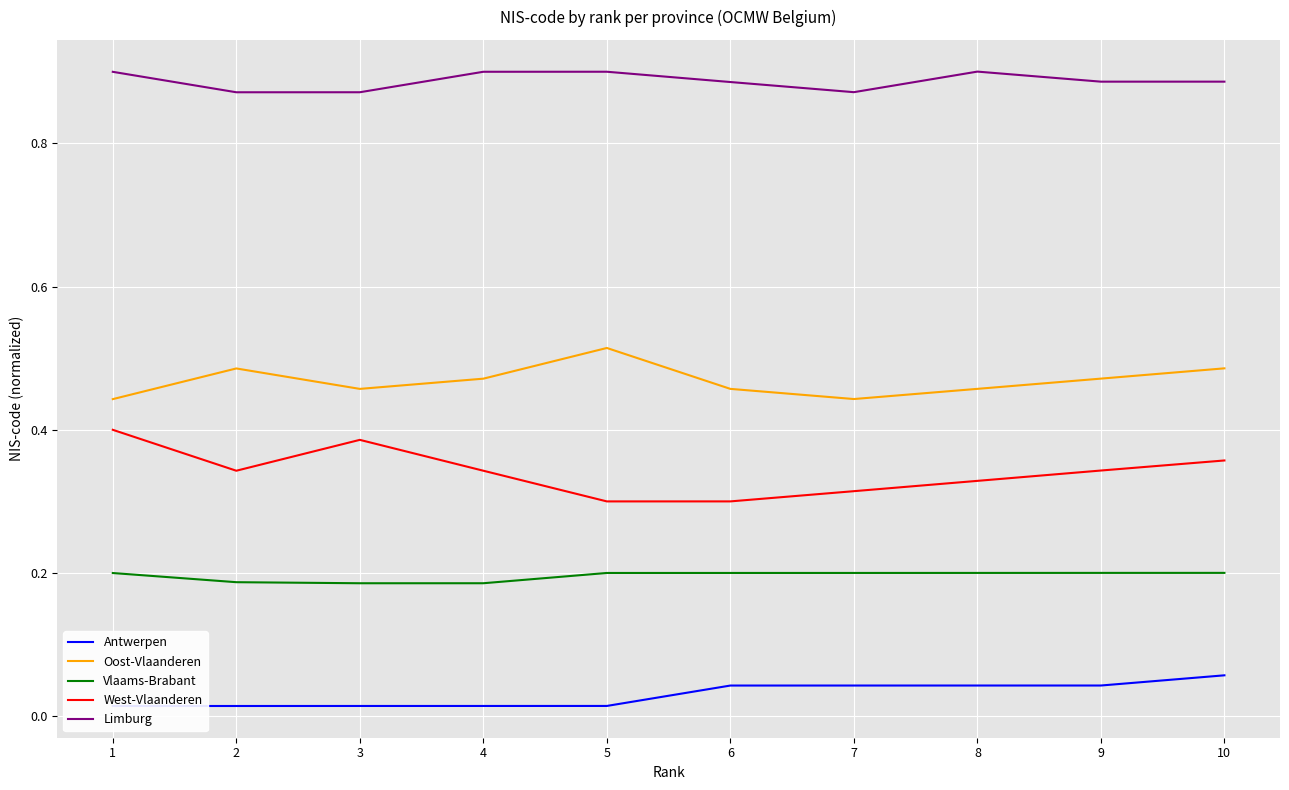

True or false: Antwerpen and West-Vlaanderen cross at least once.

False